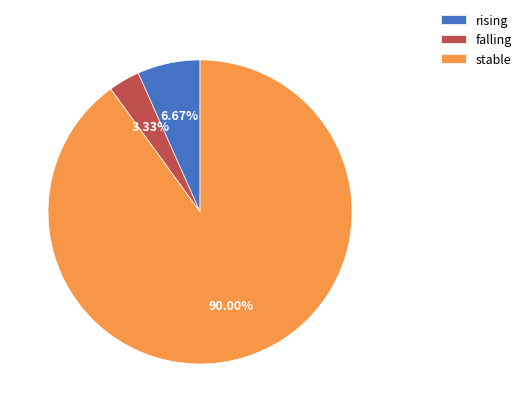

To the nearest percent, what percentage of the pie is falling?

3%